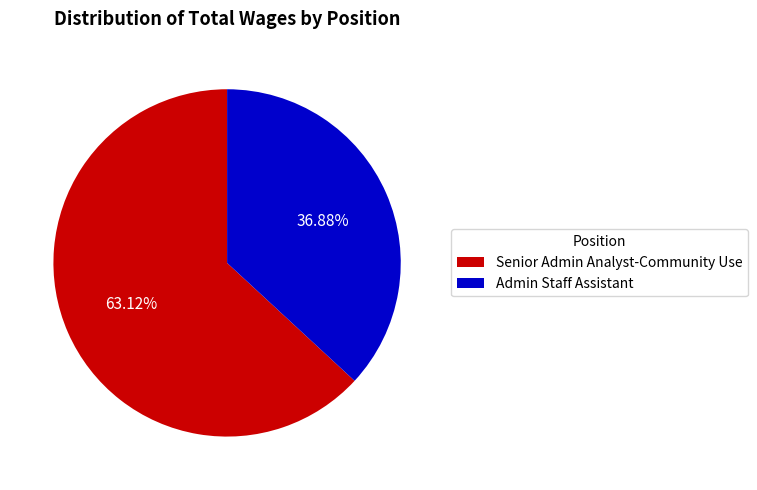

Which category has the smallest portion of the pie?

Admin Staff Assistant